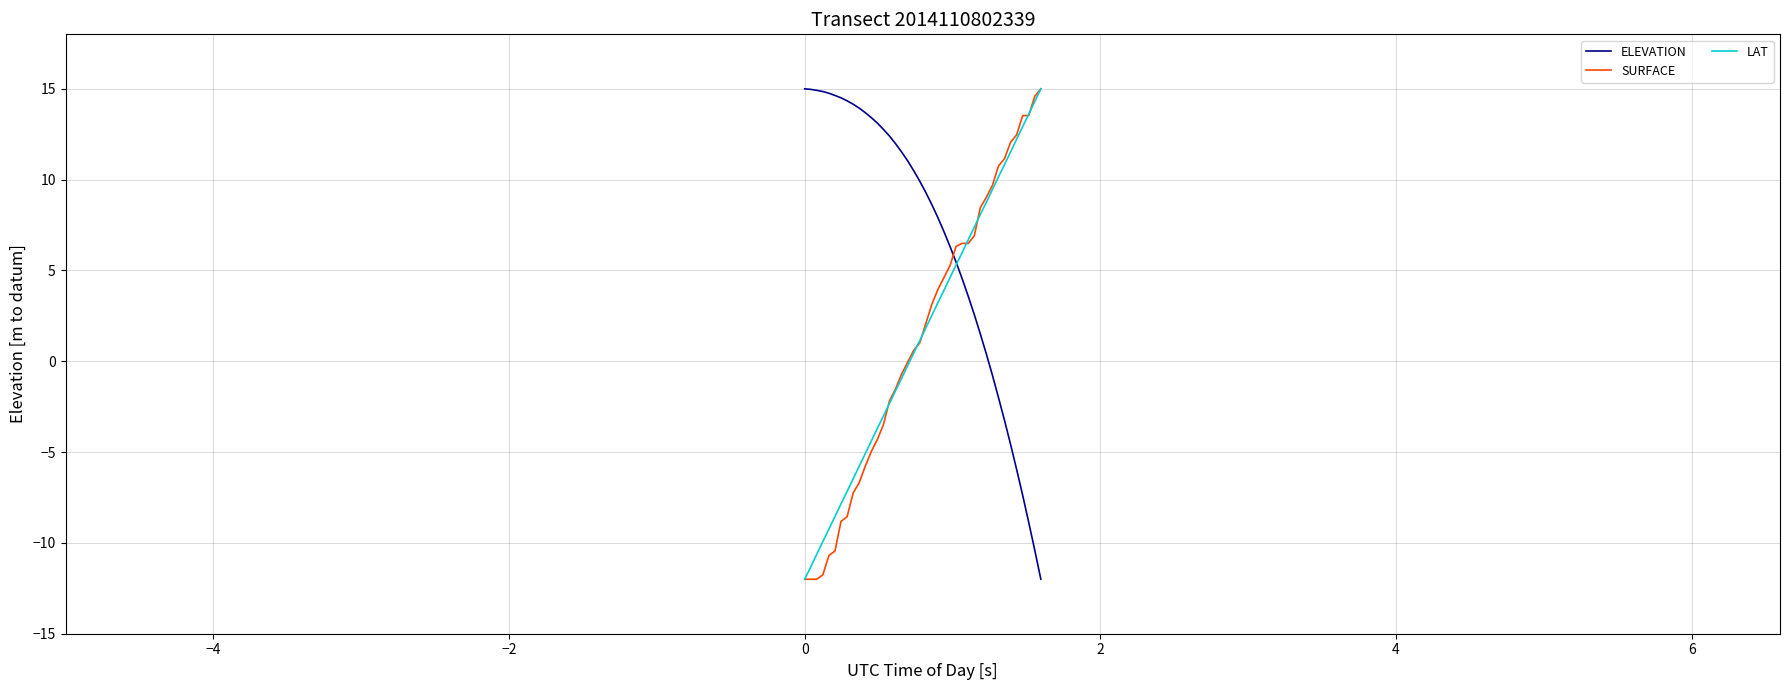

True or false: ELEVATION and SURFACE intersect in this chart.

True